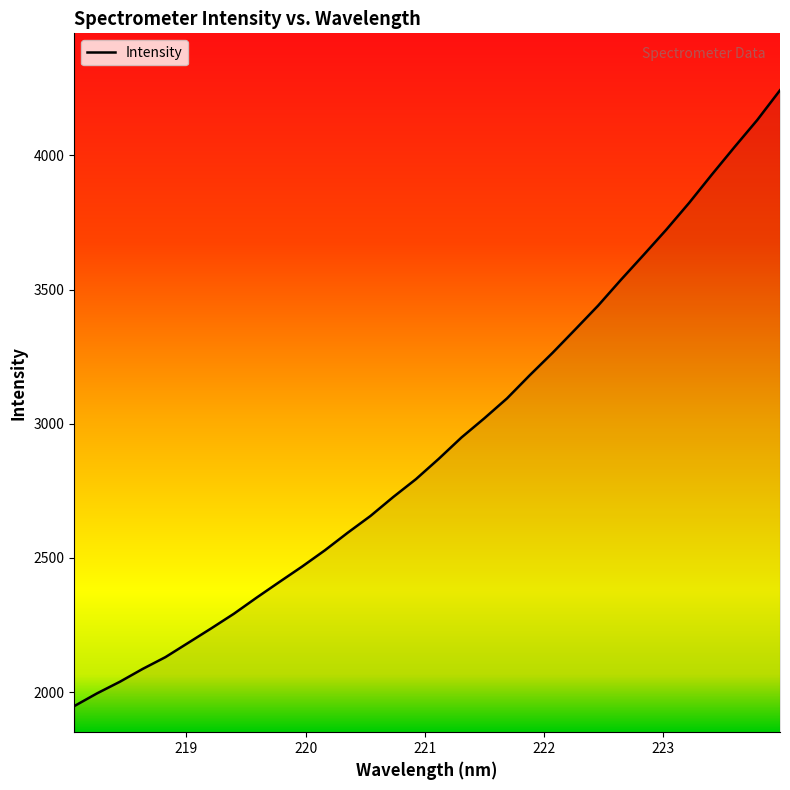

What is the smallest value displayed?

1947.6